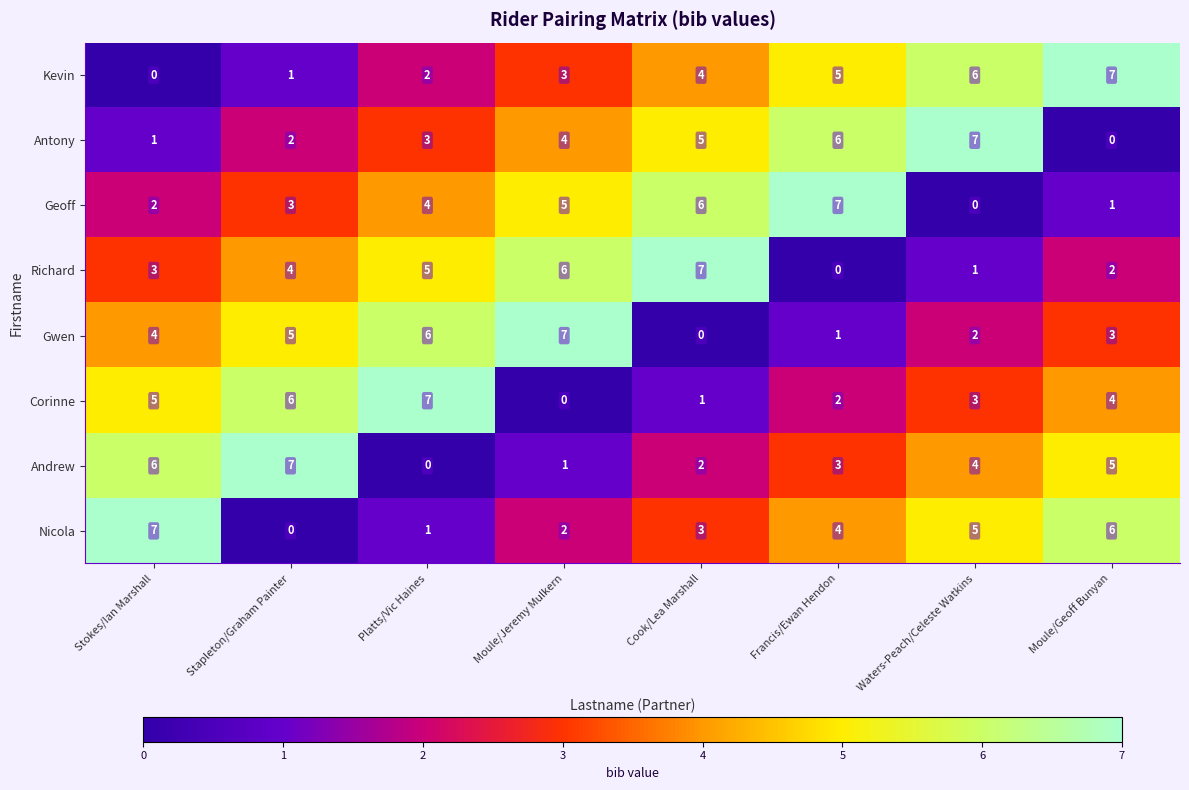

At which label is Kevin closest to 3?

Moule/Jeremy Mulkern